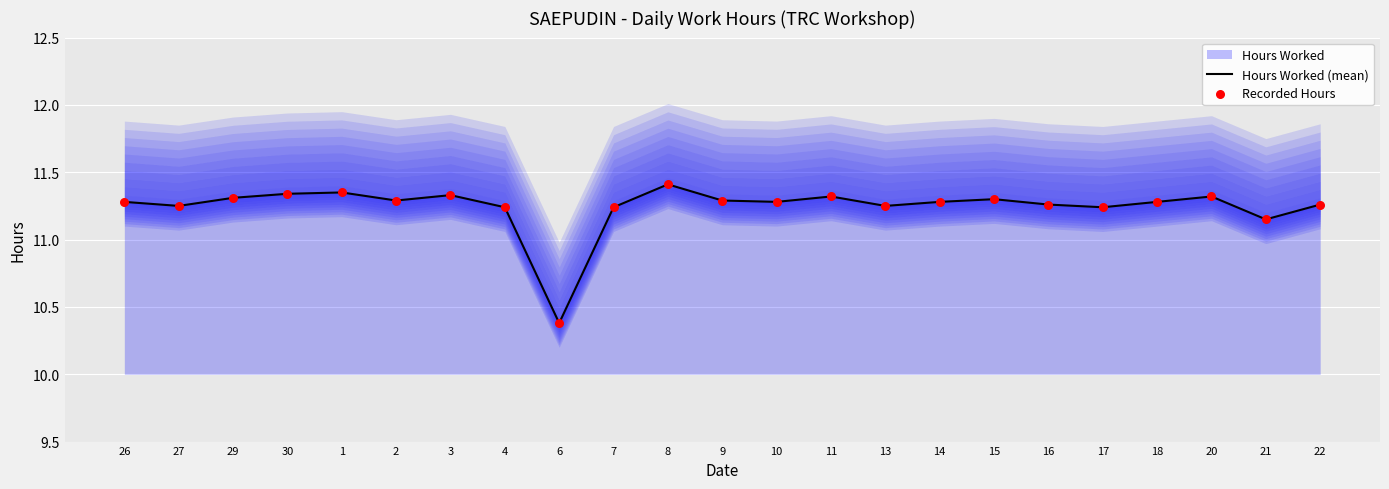

At how many categories does at least one series exceed 10?

23